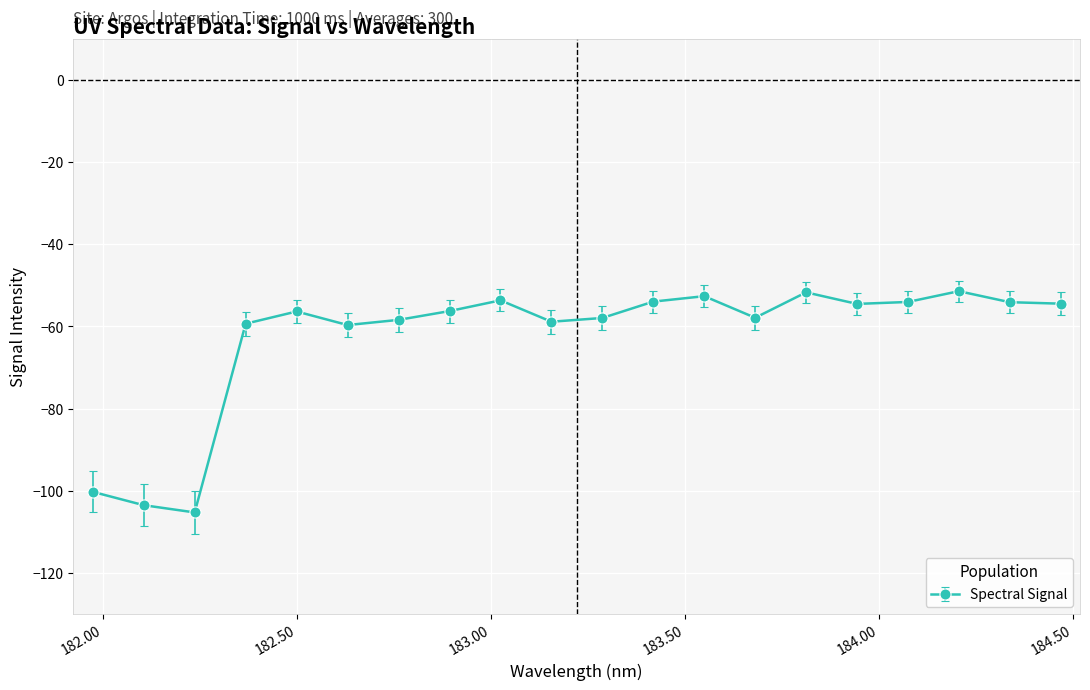

How many lines are shown in the chart?

1